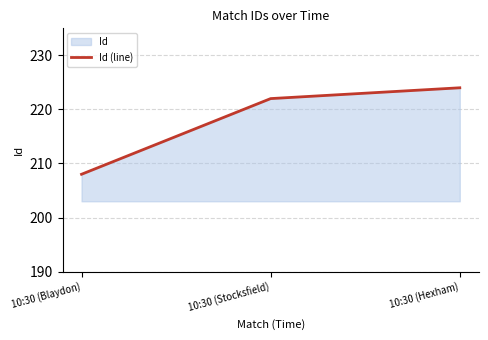

Count the values in the range 208 to 224.

3